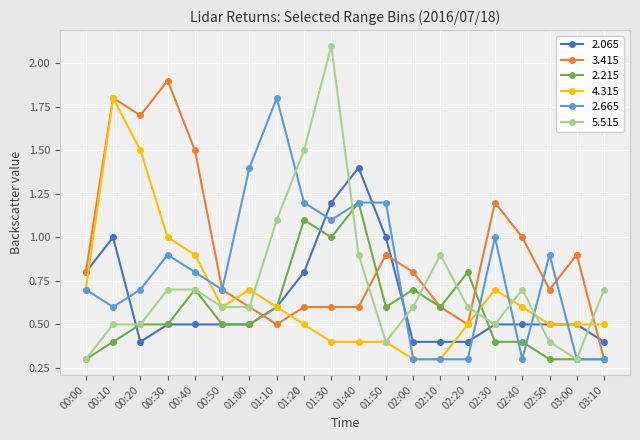

What is the label of the 9th point from the right?

01:50